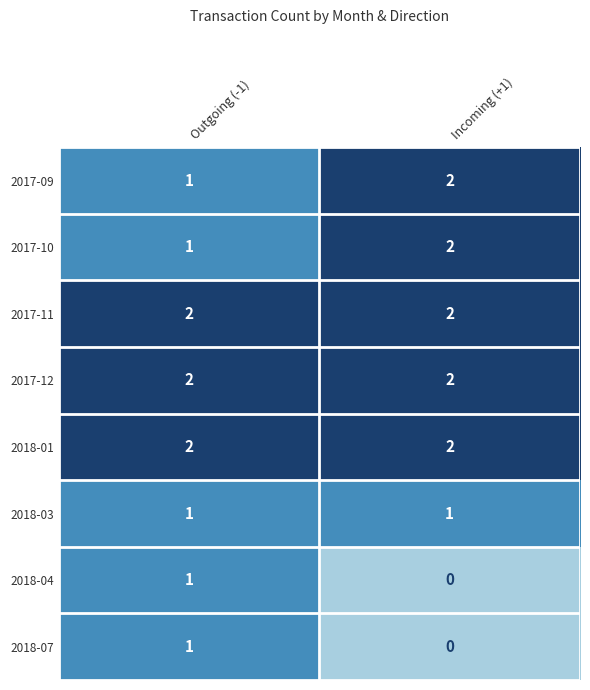

What is the total value across all series at Outgoing (-1)?

11